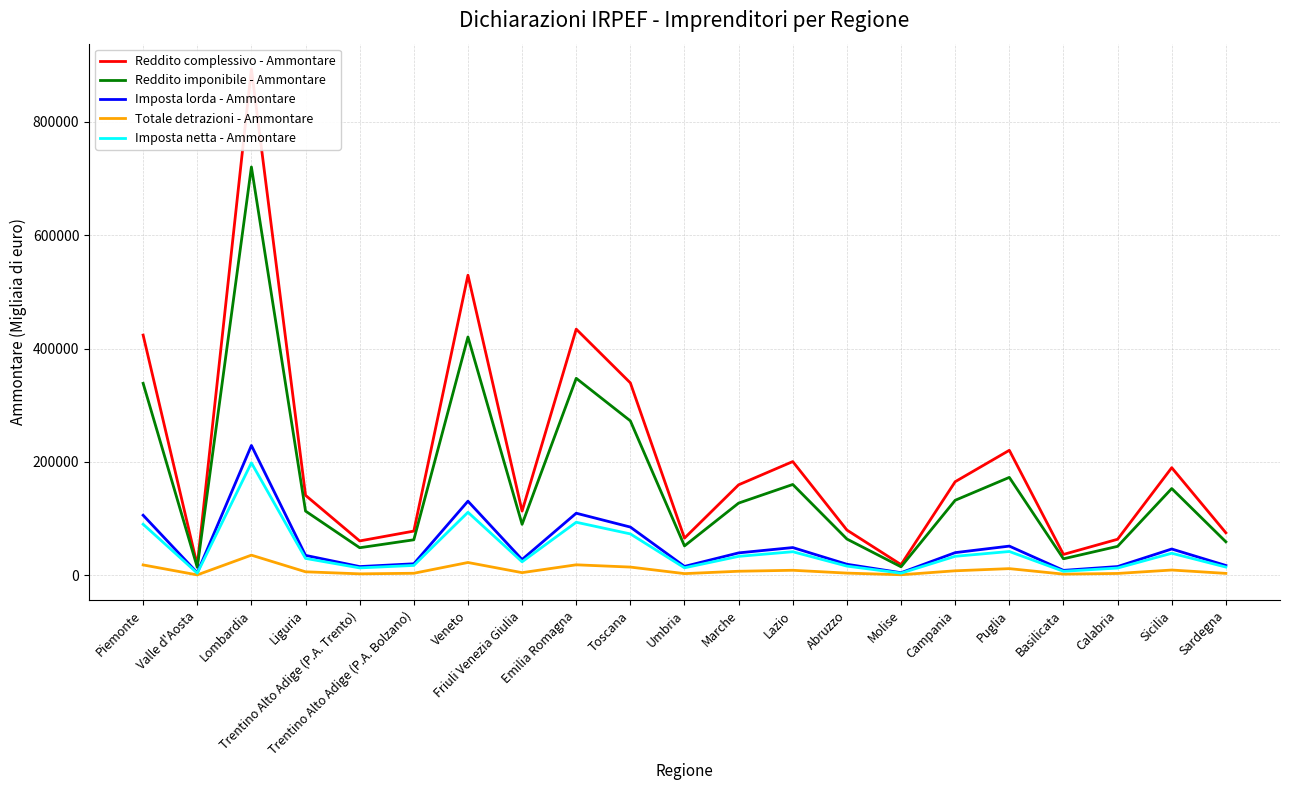

Which category has the highest value in the Reddito imponibile - Ammontare series?

Lombardia